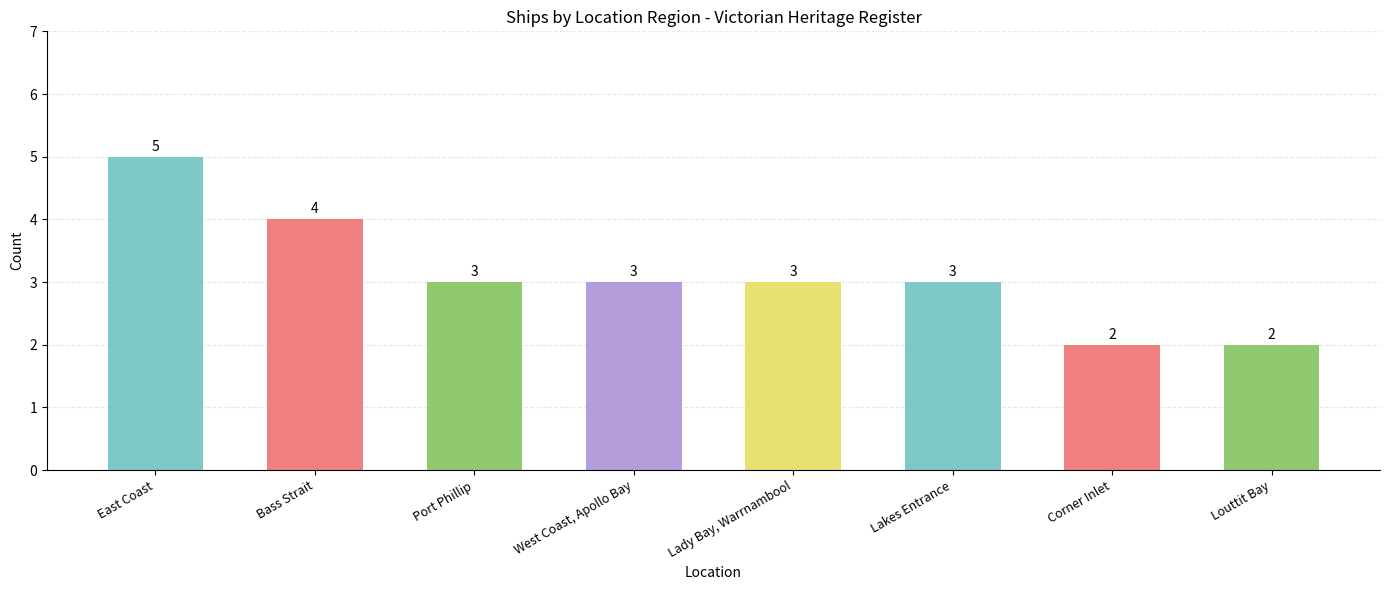

What is the sum of all values?

25